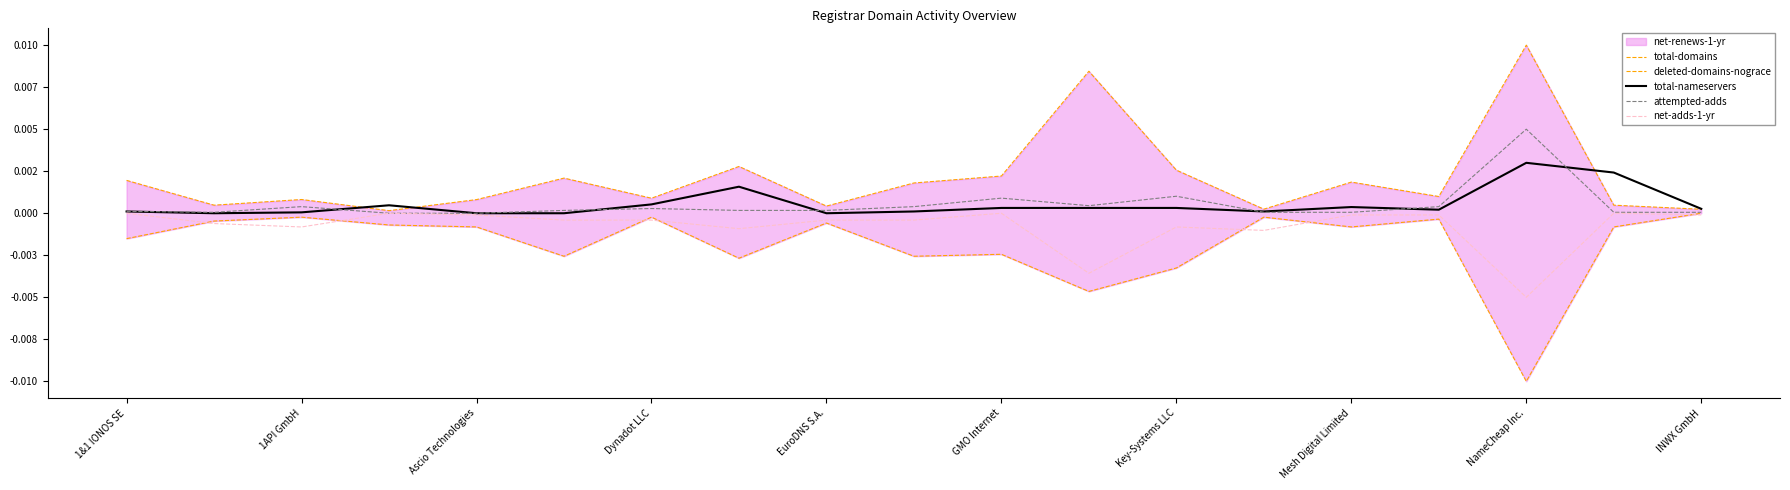

The value of deleted-domains-nograce at Mesh Digital Limited is -0.0. True or false?

False